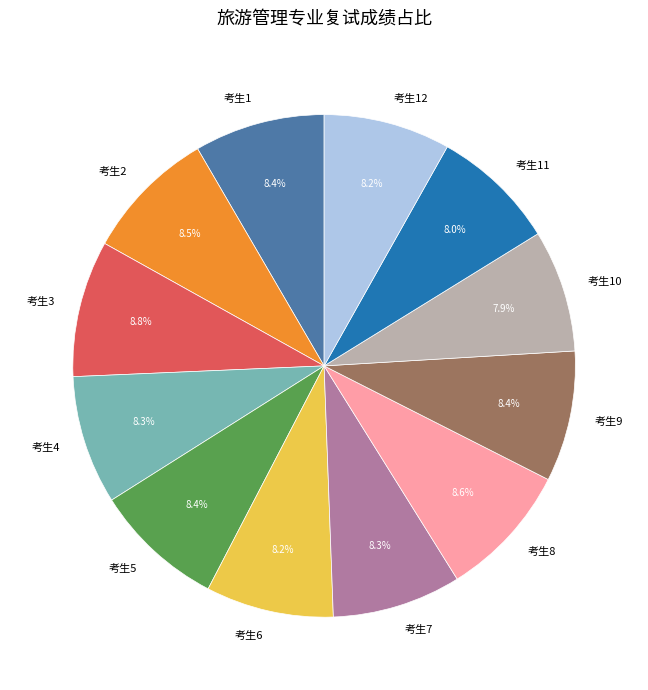

Does 考生6 account for over 50% of the chart?

No